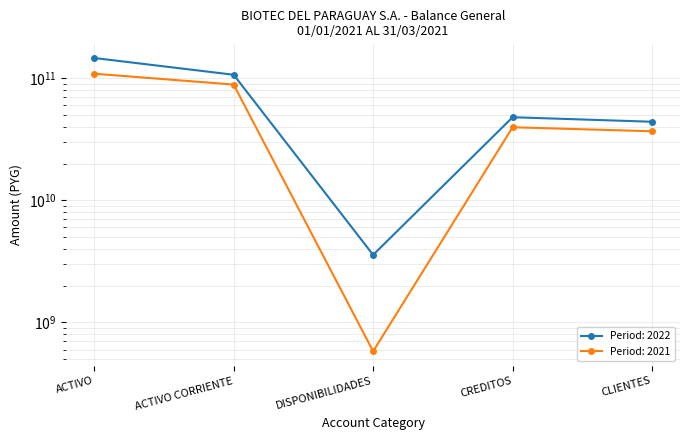

Reading right to left, list all the values displayed in this chart.

2022: CLIENTES=43970613650	CREDITOS=47893586151	DISPONIBILIDADES=3573719725	ACTIVO CORRIENTE=106689596285	ACTIVO=146310515611
2021: CLIENTES=36747056370	CREDITOS=39644319952	DISPONIBILIDADES=580268101	ACTIVO CORRIENTE=88635749361	ACTIVO=108812607570